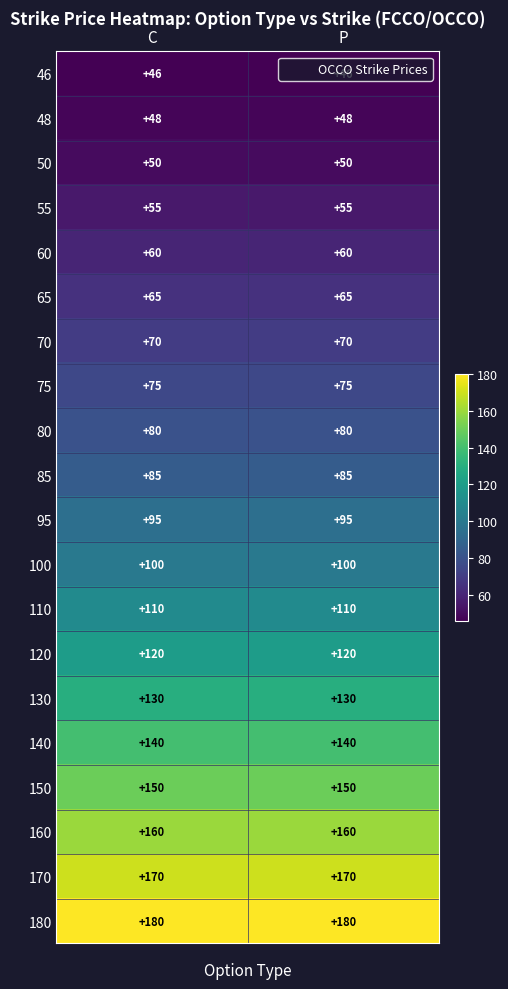

Is it true that 140 equals 205 at P?

False